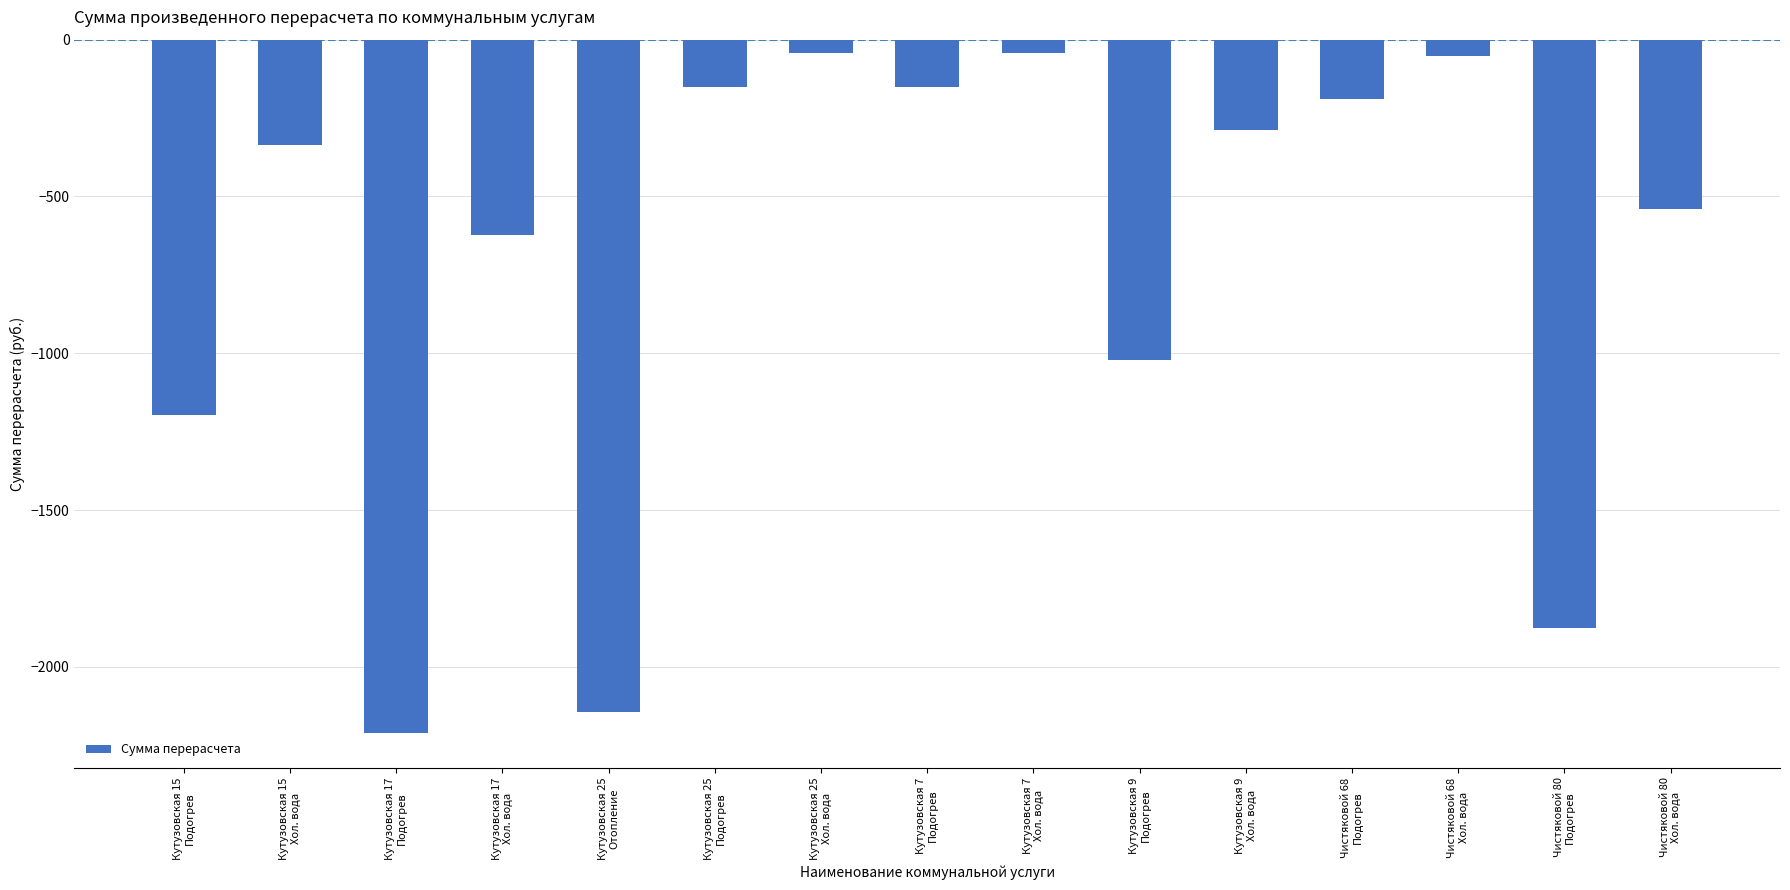

What is the sum of all values?

-10859.9